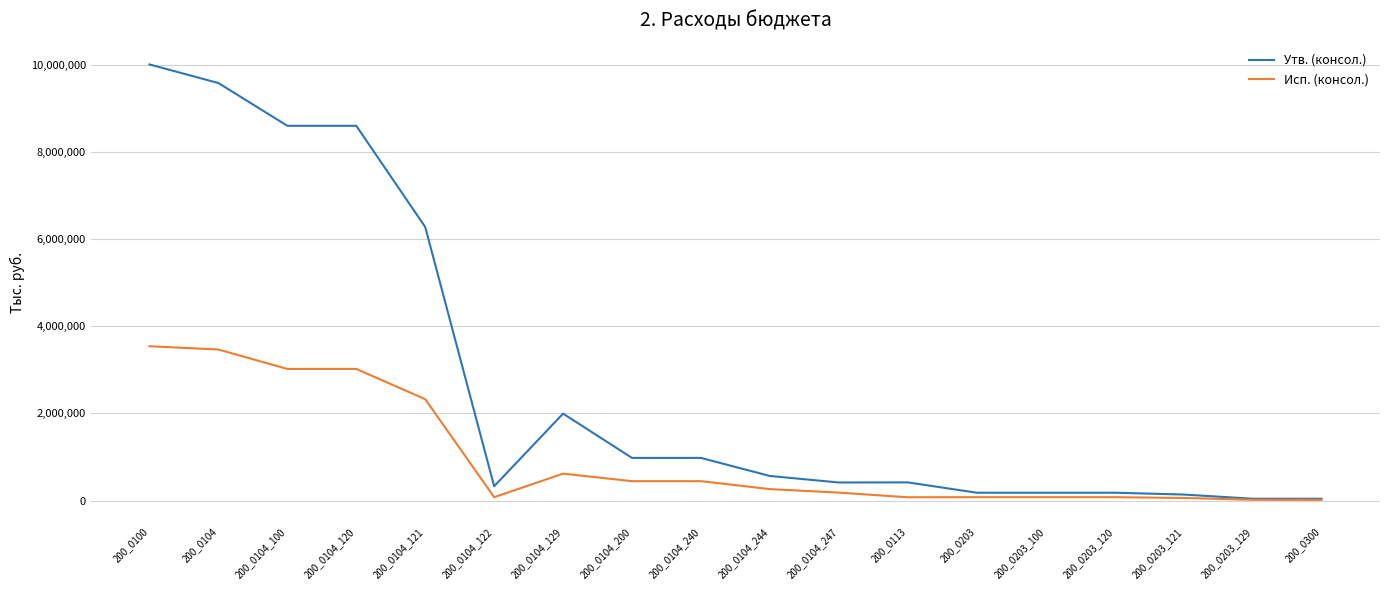

Is the value of Утв. (консол.) at 200_0104_122 greater than the value of Исп. (консол.) at 200_0203_120?

Yes